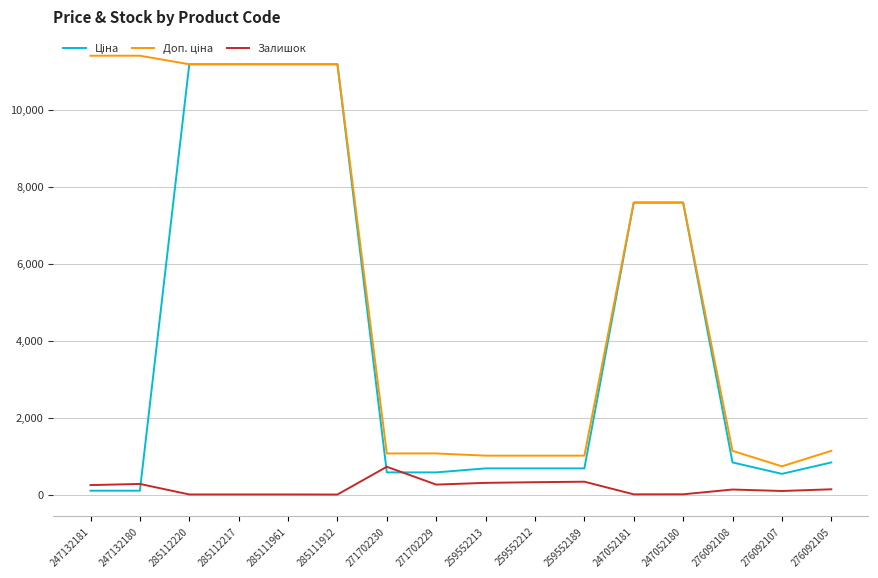

What is the minimum value for Залишок?

15.0